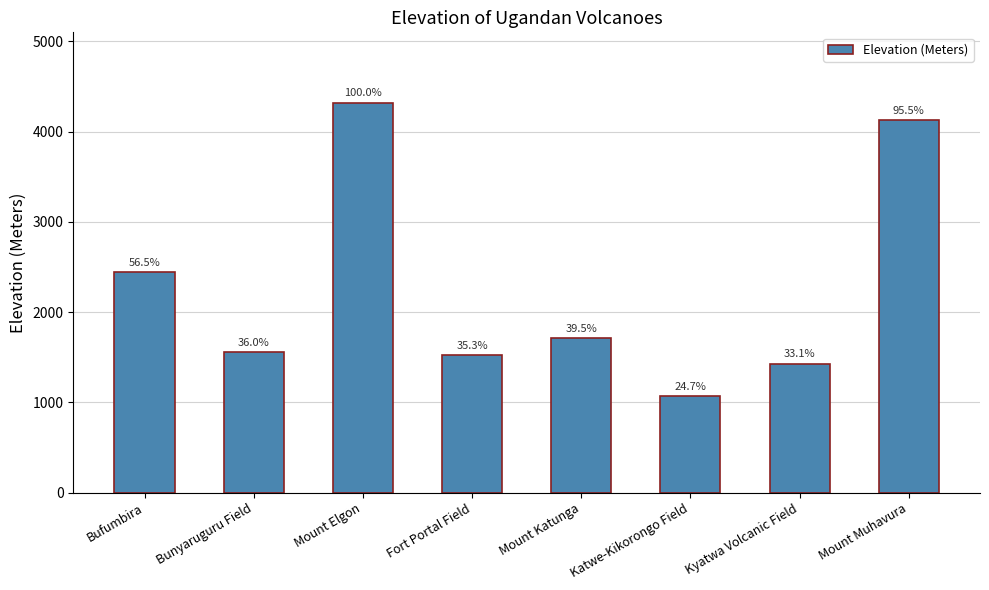

Which has a higher value, Mount Katunga or Mount Elgon?

Mount Elgon